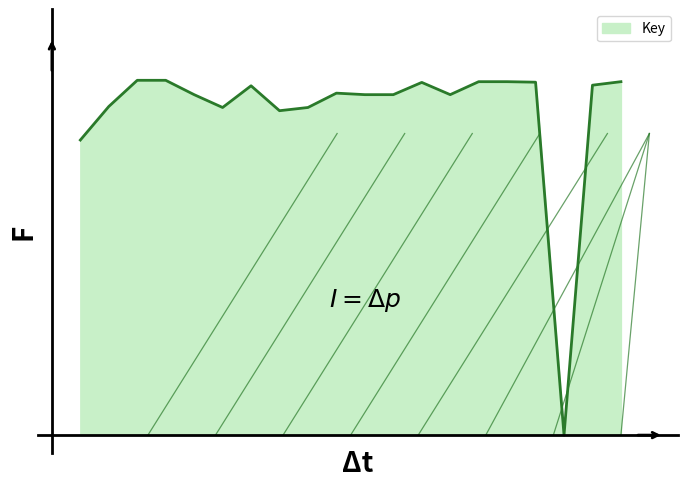

Does the chart have visible grid lines?

No